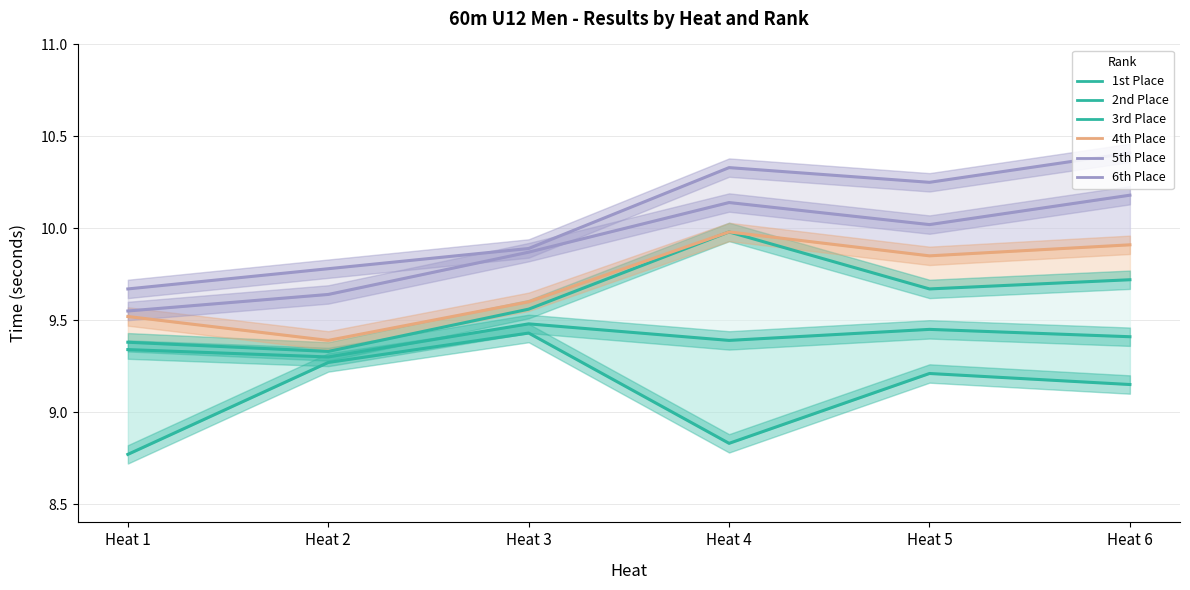

What is the sum of all 5th Place values?

59.4